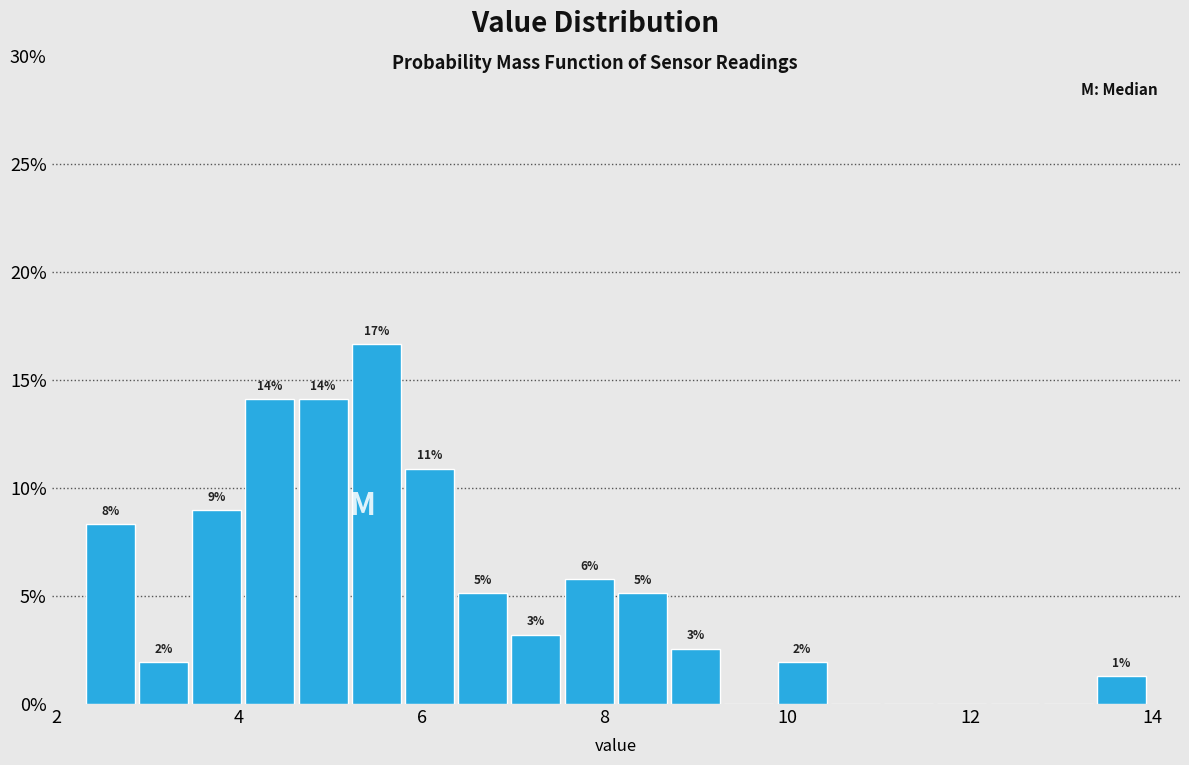

Around what value on the x-axis is the tallest bar? Give the approximate position of its centre, as read against the axis.

5.6